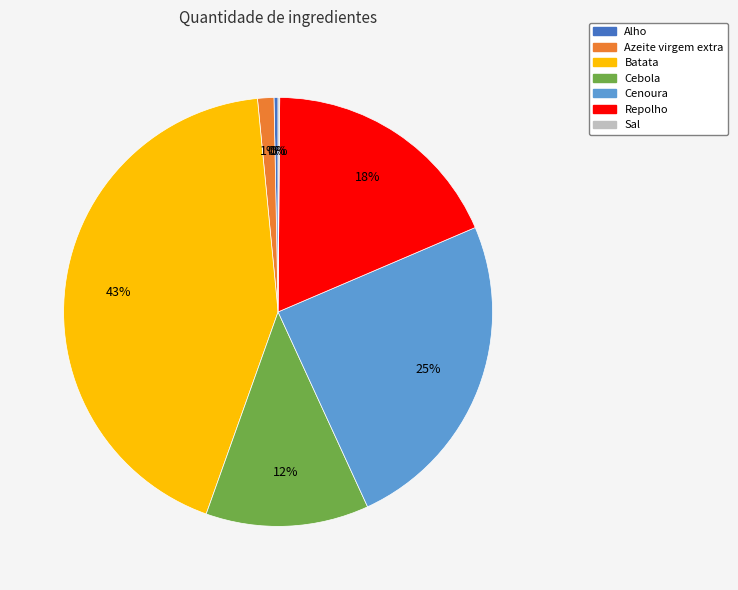

Do Cebola and Repolho together represent more than half of the pie?

No